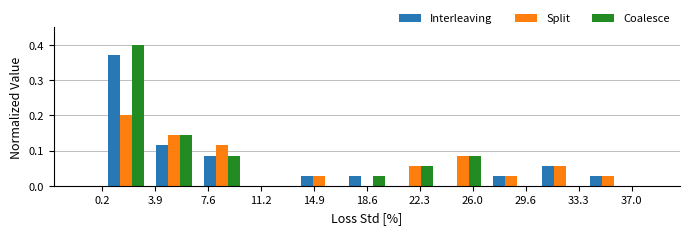

Reading left to right, transcribe this chart: for each range on the x-axis, give the height of each series' bar. Neither the bar edges nor the heights are printed on the chart, so give them approximately, as read against the axes.

0.0 to 3.5: Interleaving=0.37	Split=0.20	Coalesce=0.40
3.5 to 7.0: Interleaving=0.11	Split=0.14	Coalesce=0.14
7.0 to 10.0: Interleaving=0.09	Split=0.11	Coalesce=0.09
10.0 to 13.5: Interleaving=0	Split=0	Coalesce=0
13.5 to 17.0: Interleaving=0.03	Split=0.03	Coalesce=0
17.0 to 20.5: Interleaving=0.03	Split=0	Coalesce=0.03
20.5 to 23.5: Interleaving=0	Split=0.06	Coalesce=0.06
23.5 to 27.0: Interleaving=0	Split=0.09	Coalesce=0.09
27.0 to 30.5: Interleaving=0.03	Split=0.03	Coalesce=0
30.5 to 33.5: Interleaving=0.06	Split=0.06	Coalesce=0
33.5 to 37.0: Interleaving=0.03	Split=0.03	Coalesce=0